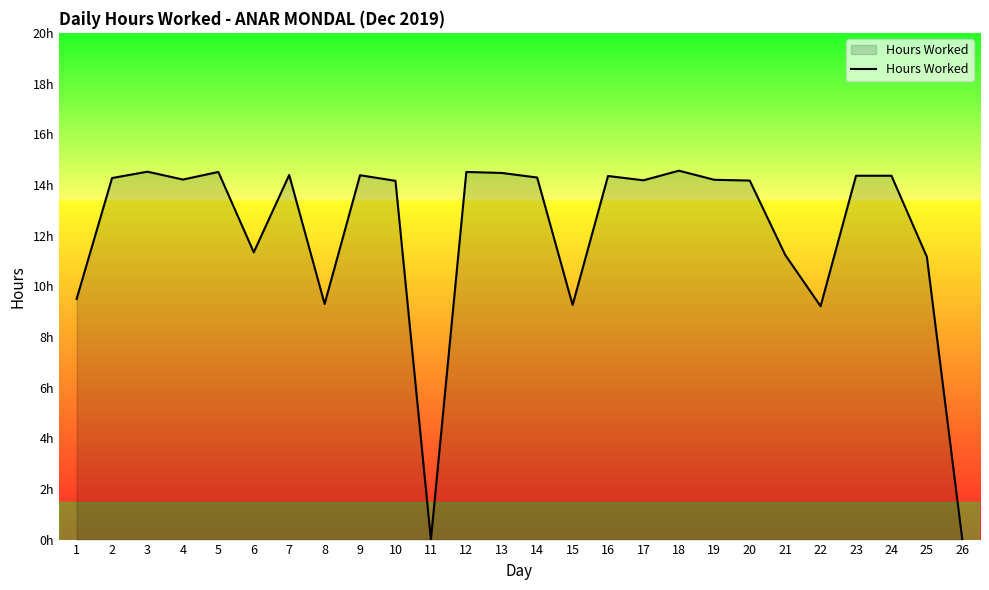

Reading right to left, transcribe all the data shown in this chart.

26=0.0	25=11.2	24=14.4	23=14.4	22=9.2	21=11.2	20=14.2	19=14.2	18=14.6	17=14.2	16=14.3	15=9.3	14=14.3	13=14.5	12=14.5	11=0.0	10=14.2	9=14.4	8=9.3	7=14.4	6=11.3	5=14.5	4=14.2	3=14.5	2=14.3	1=9.5